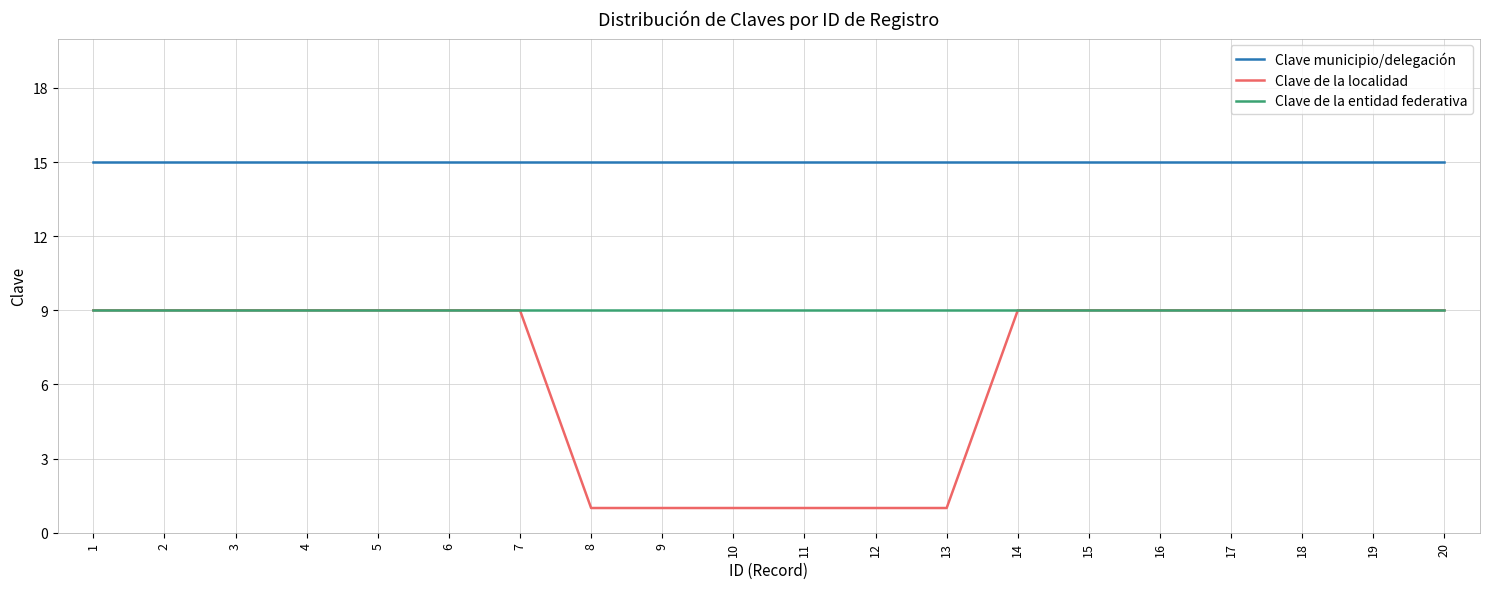

How many categories are shown in the chart?

20